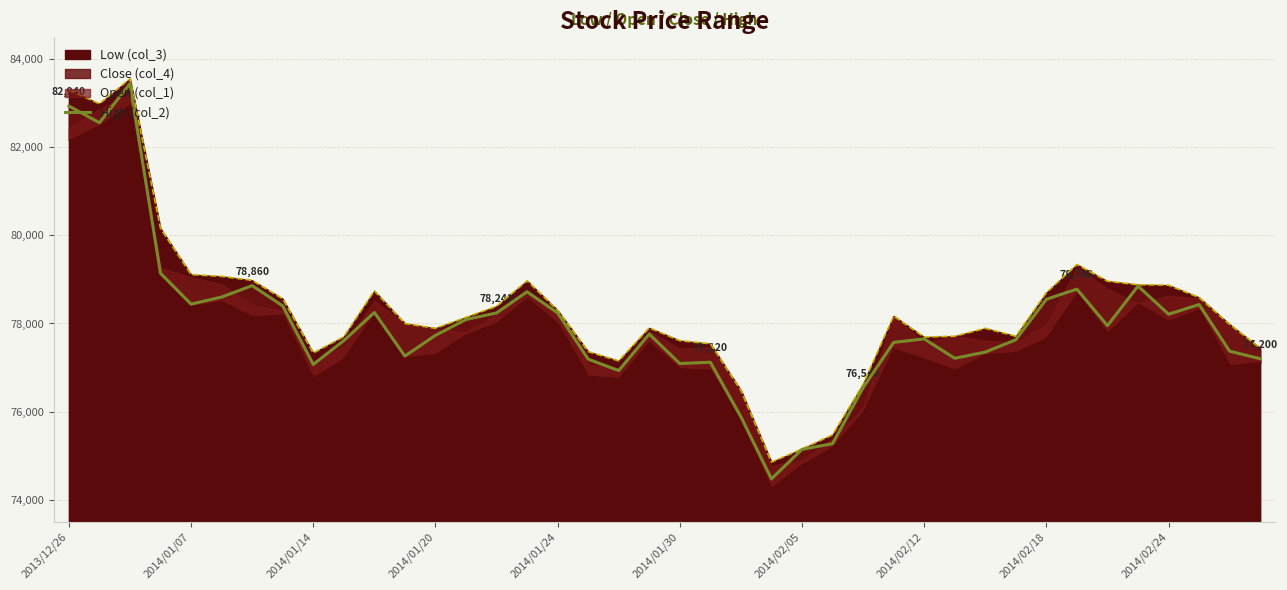

Between 2014/01/14 and 29, which series saw the biggest shift?

Close (col_4) line